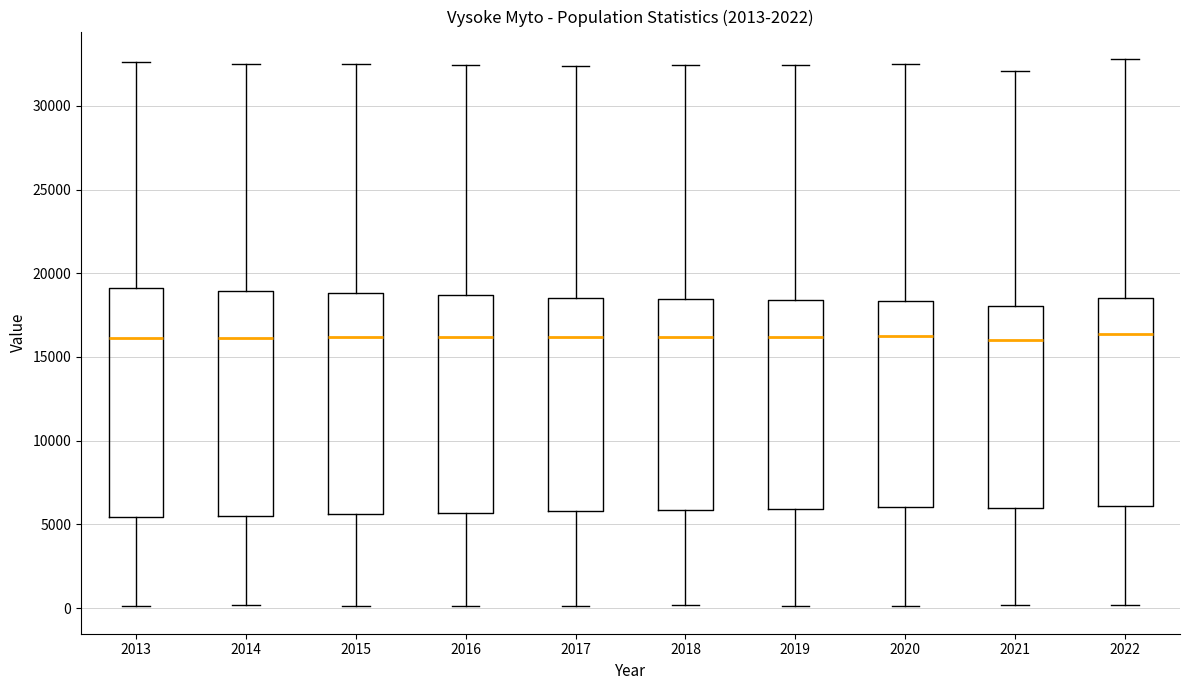

Reading left to right, read every box against the y-axis: the position of its median line, the range the box covers, and the ends of its whiskers. The values are not printed on the chart, so give them approximately, as read against the axis.

2013: median 16000, box 5500 to 19000, whiskers 0 to 32500
2014: median 16000, box 5500 to 19000, whiskers 0 to 32500
2015: median 16000, box 5500 to 19000, whiskers 0 to 32500
2016: median 16000, box 5500 to 18500, whiskers 0 to 32500
2017: median 16000, box 6000 to 18500, whiskers 0 to 32500
2018: median 16000, box 6000 to 18500, whiskers 0 to 32500
2019: median 16000, box 6000 to 18500, whiskers 0 to 32500
2020: median 16000, box 6000 to 18500, whiskers 0 to 32500
2021: median 16000, box 6000 to 18000, whiskers 0 to 32000
2022: median 16500, box 6000 to 18500, whiskers 0 to 33000